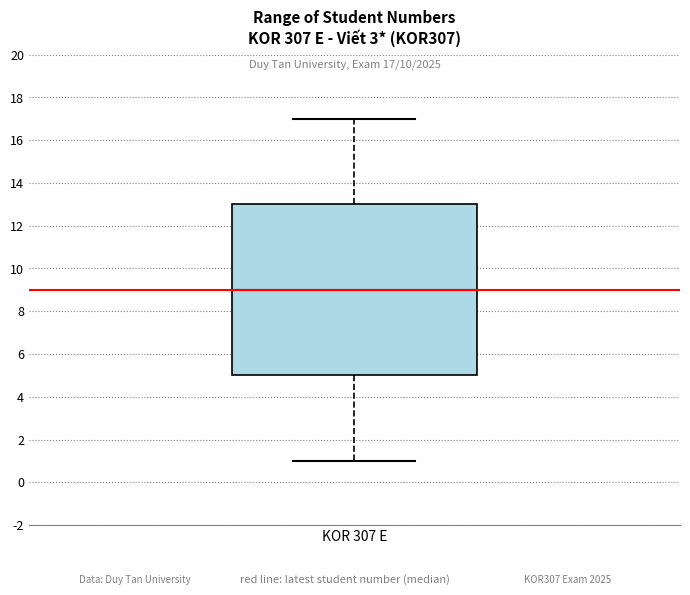

Where does the lower whisker of the box for KOR 307 E end on the y-axis? The values are not printed on the chart, so give them approximately, as read against the axis.

1